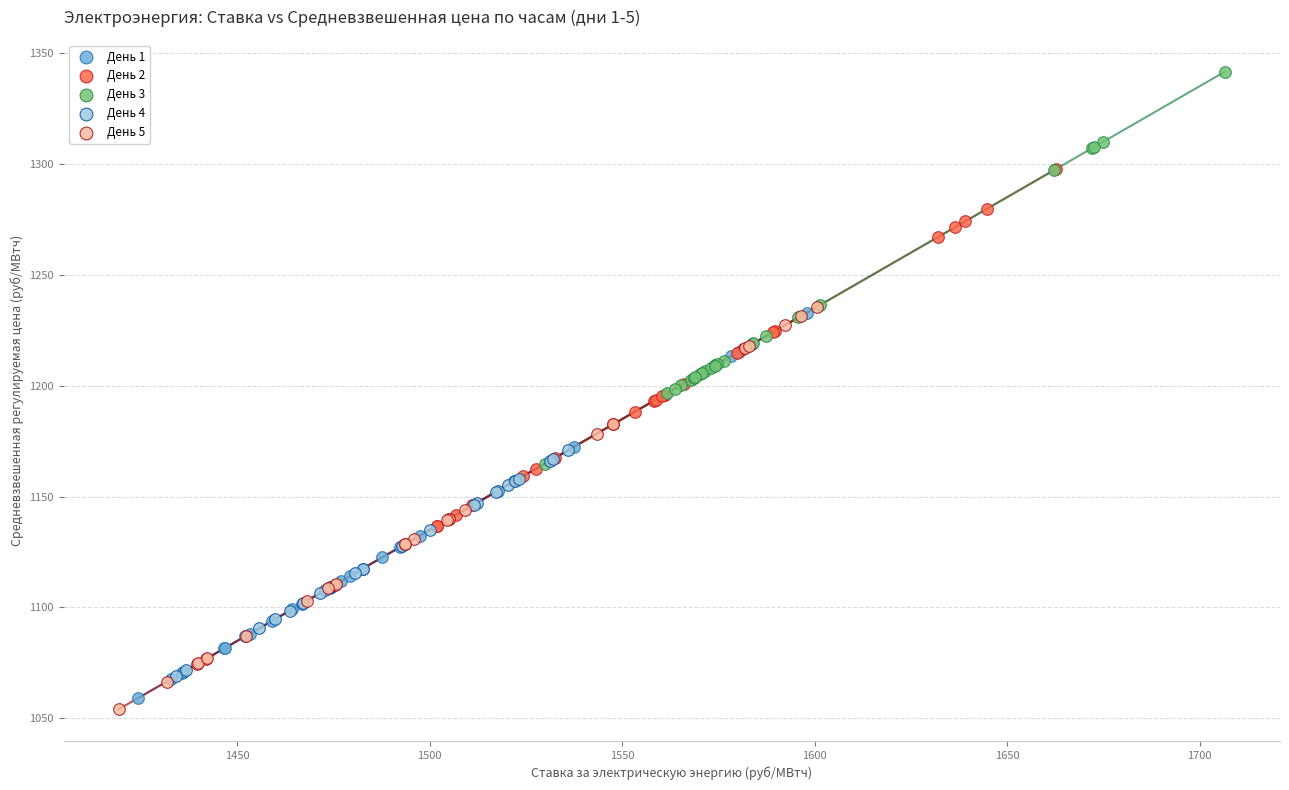

What are all the series names shown in the legend?

День 1, День 2, День 3, День 4, День 5